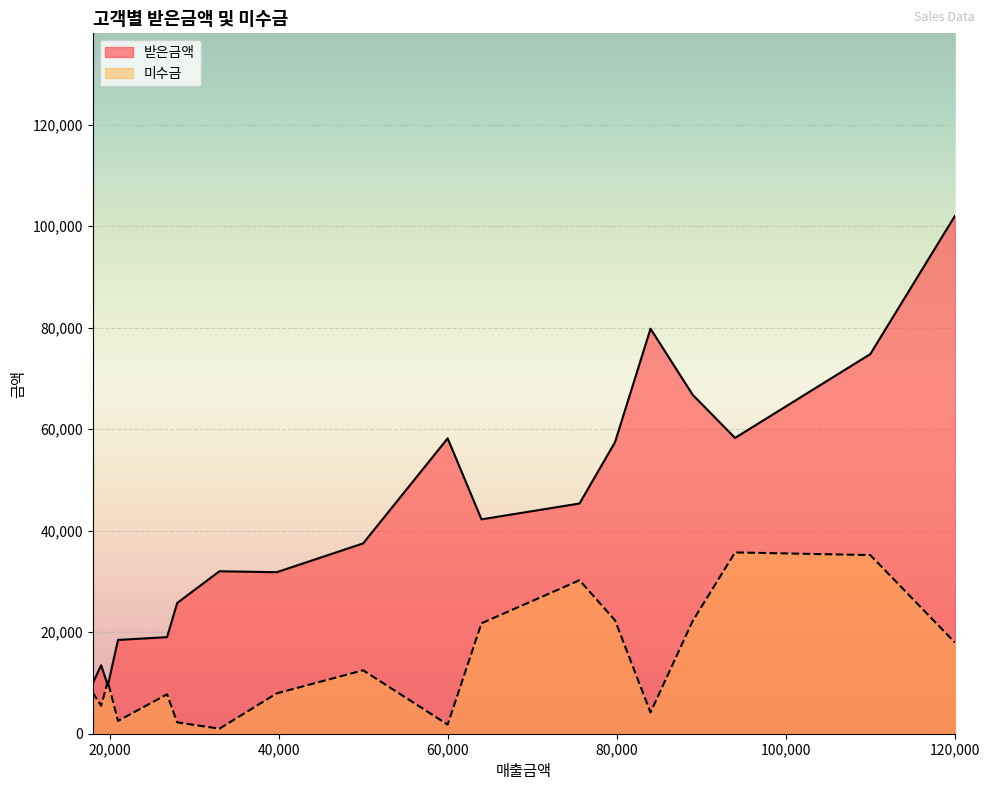

Which series has the largest total across all categories?

받은금액